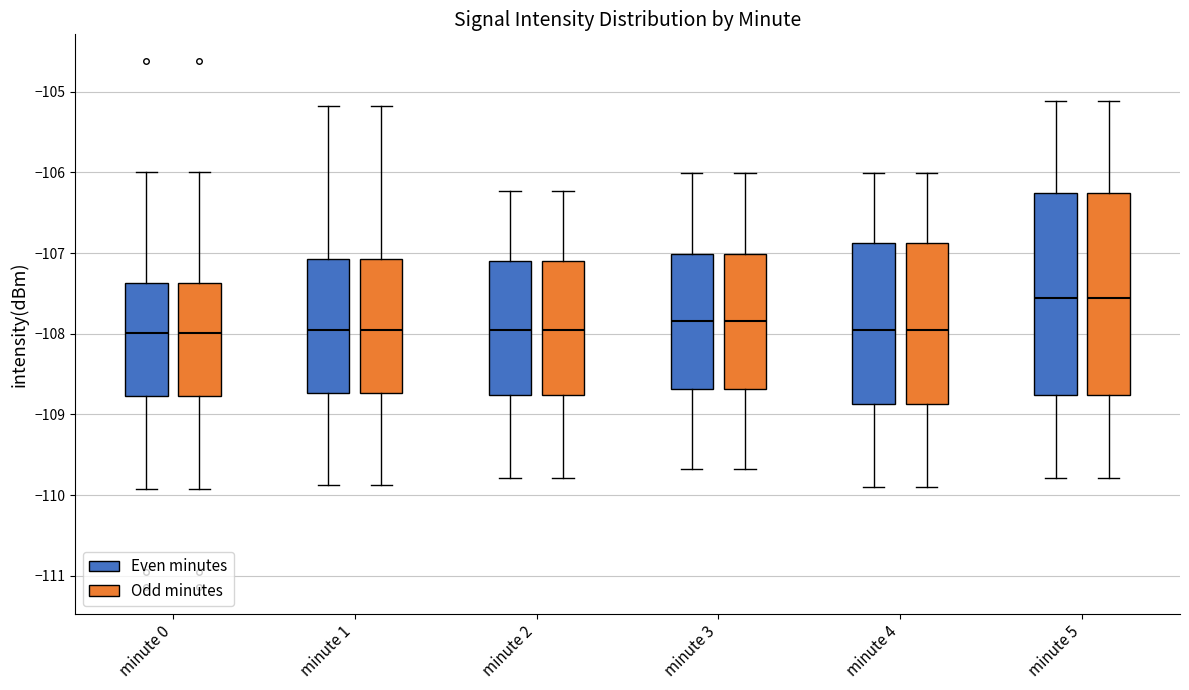

Reading left to right, read every box against the y-axis: the position of its median line, the range the box covers, and the ends of its whiskers. The values are not printed on the chart, so give them approximately, as read against the axis.

minute 0 (Even minutes): median -108.0, box -108.8 to -107.4, whiskers -109.9 to -106.0
minute 0 (Odd minutes): median -108.0, box -108.8 to -107.4, whiskers -109.9 to -106.0
minute 1 (Even minutes): median -108.0, box -108.7 to -107.1, whiskers -109.9 to -105.2
minute 1 (Odd minutes): median -108.0, box -108.7 to -107.1, whiskers -109.9 to -105.2
minute 2 (Even minutes): median -108.0, box -108.8 to -107.1, whiskers -109.8 to -106.2
minute 2 (Odd minutes): median -108.0, box -108.8 to -107.1, whiskers -109.8 to -106.2
minute 3 (Even minutes): median -107.8, box -108.7 to -107.0, whiskers -109.7 to -106.0
minute 3 (Odd minutes): median -107.8, box -108.7 to -107.0, whiskers -109.7 to -106.0
minute 4 (Even minutes): median -108.0, box -108.9 to -106.9, whiskers -109.9 to -106.0
minute 4 (Odd minutes): median -108.0, box -108.9 to -106.9, whiskers -109.9 to -106.0
minute 5 (Even minutes): median -107.6, box -108.8 to -106.3, whiskers -109.8 to -105.1
minute 5 (Odd minutes): median -107.6, box -108.8 to -106.3, whiskers -109.8 to -105.1